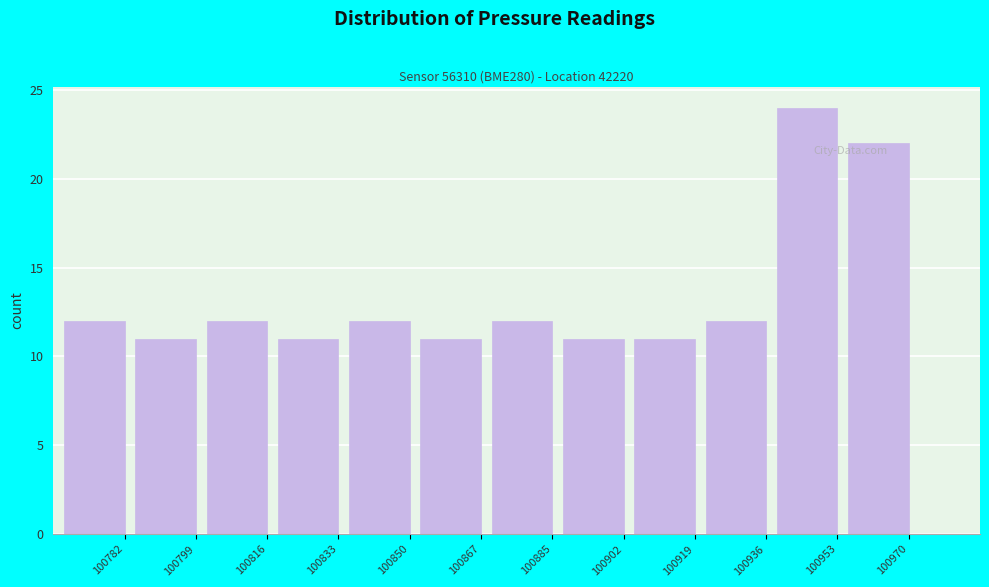

Reading right to left, extract all data points from this chart.

100970=22	100953=24	100936=12	100919=11	100902=11	100885=12	100867=11	100850=12	100833=11	100816=12	100799=11	100782=12